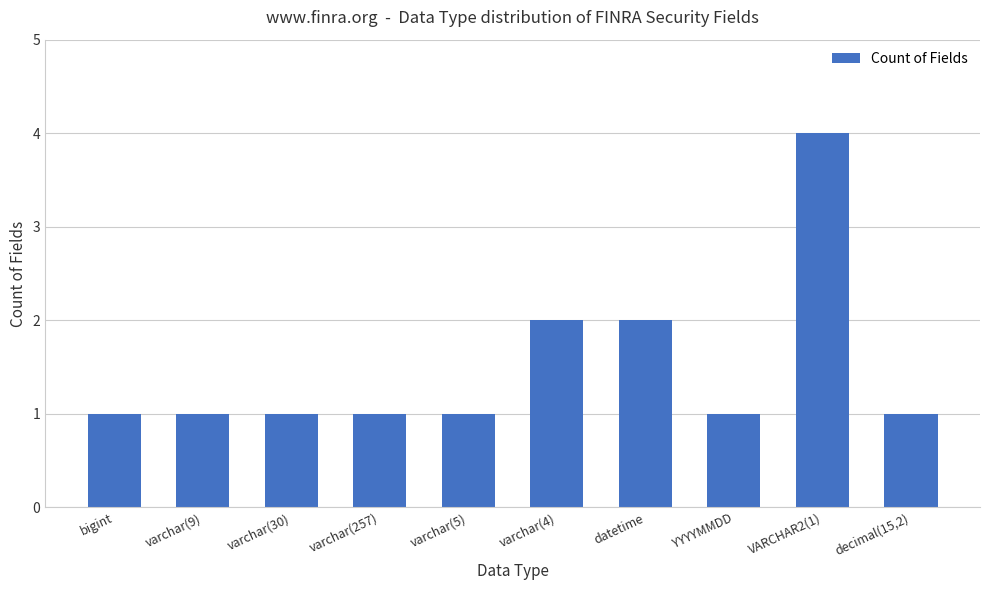

What is the label of the 9th bar from the right?

varchar(9)